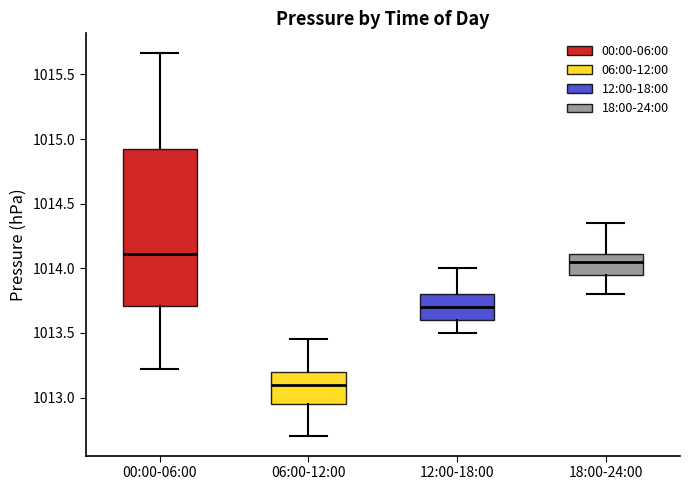

Which box is the tallest, from its lower edge to its upper edge?

00:00-06:00